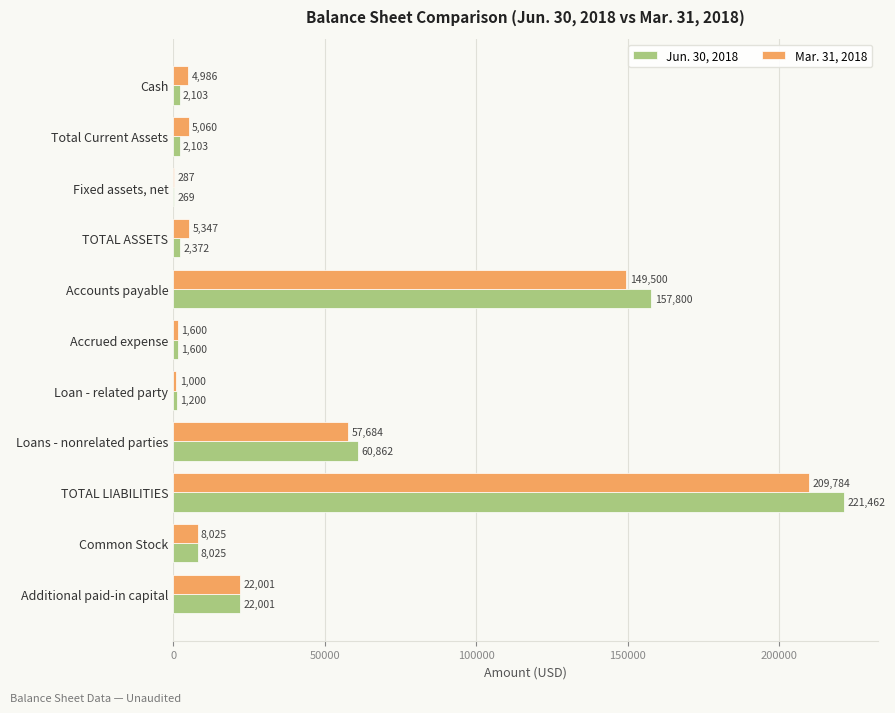

At which label is Mar. 31, 2018 closest to 105035?

Accounts payable